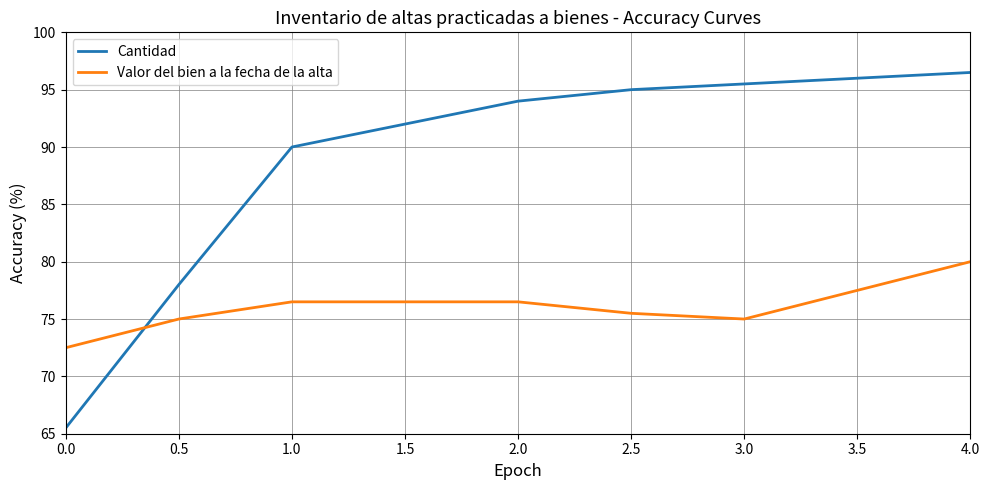

The Cantidad series shows 62.0 at 1.0. True or false?

False